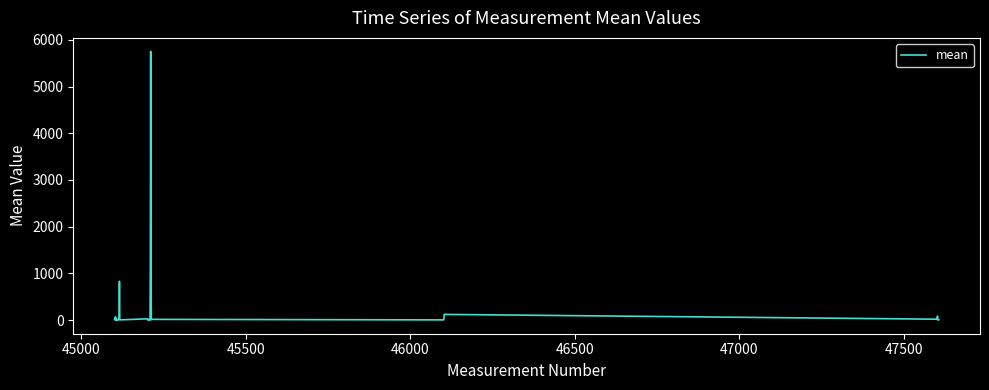

What is the greatest value displayed?

5753.1